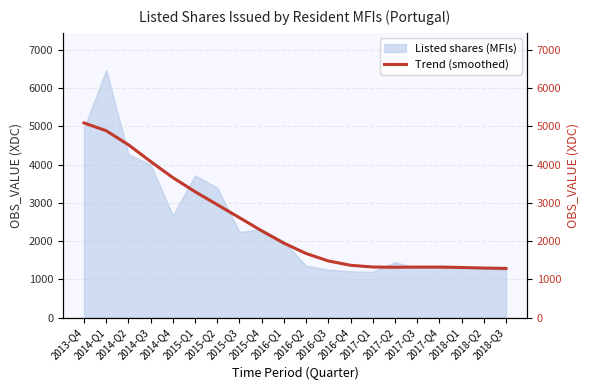

What is the label of the 6th point from the left?

2015-Q1